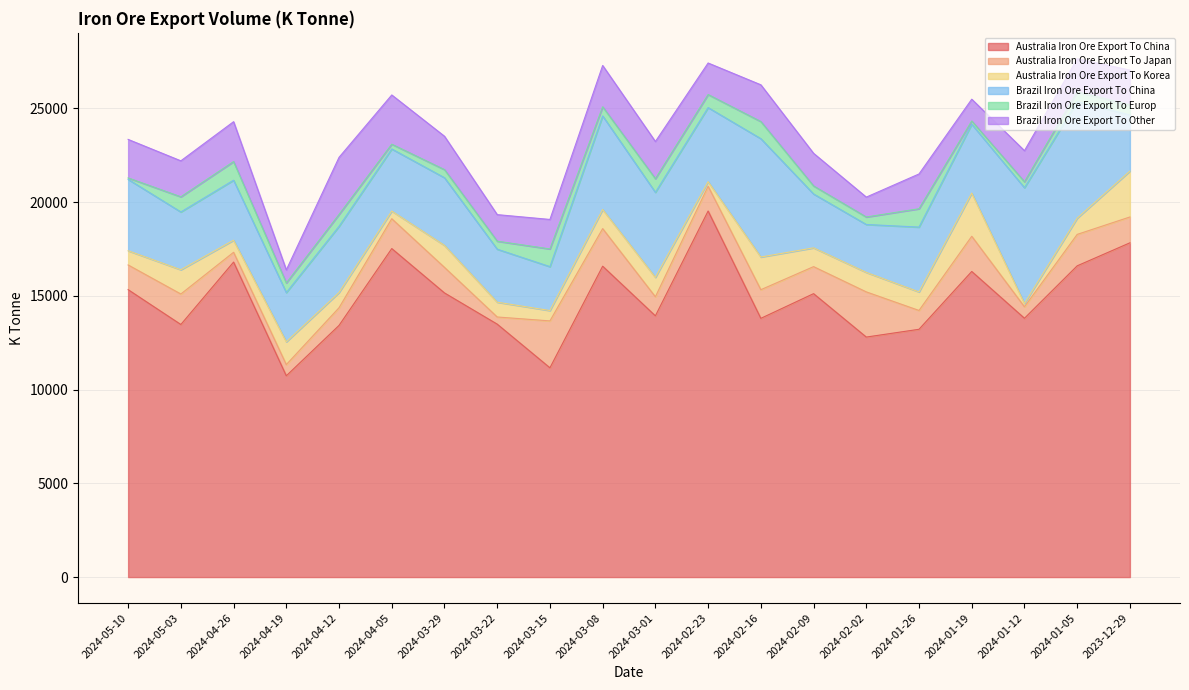

How many interior local valleys does the Australia Iron Ore Export To Korea series have?

7